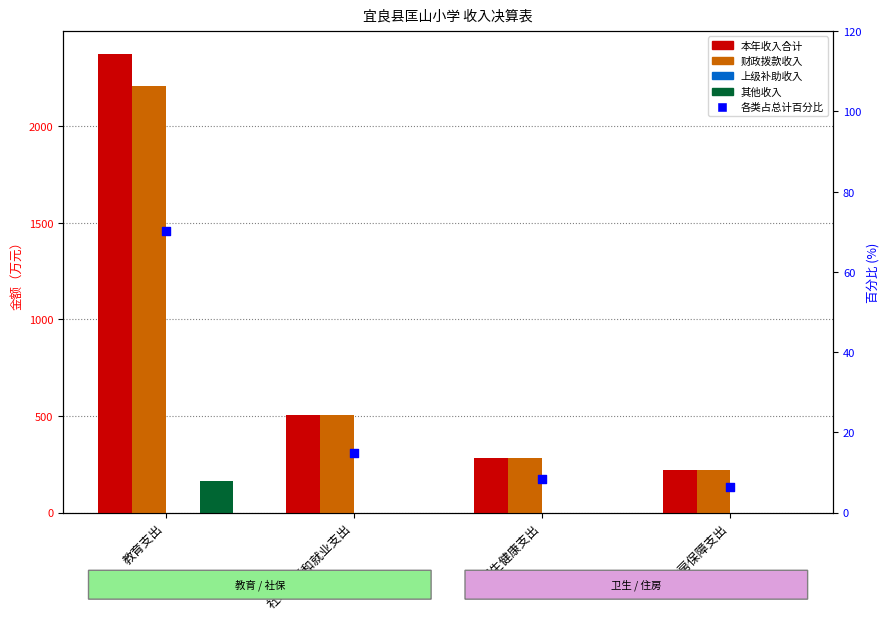

Which series has the widest spread of Y values?

本年收入合计